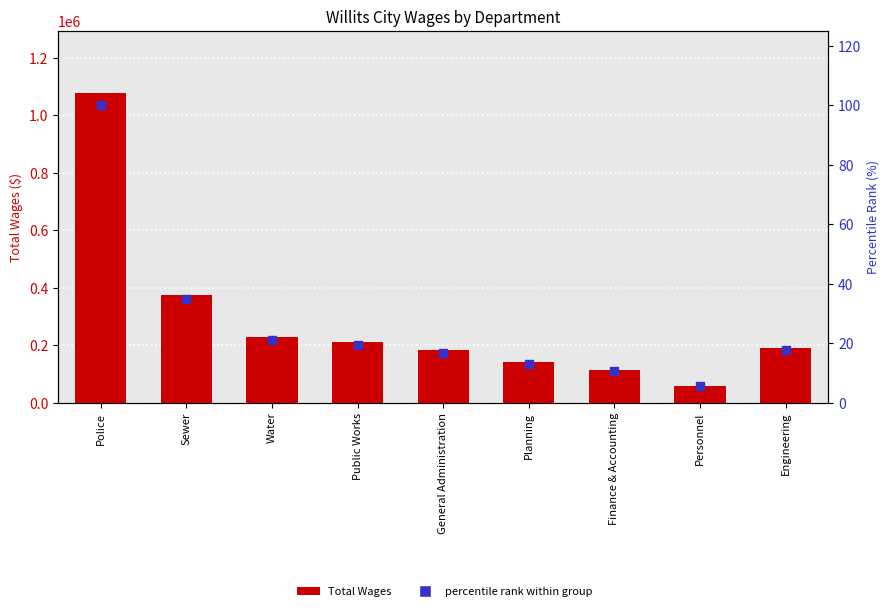

Which series reaches the minimum Y coordinate?

percentile rank within group